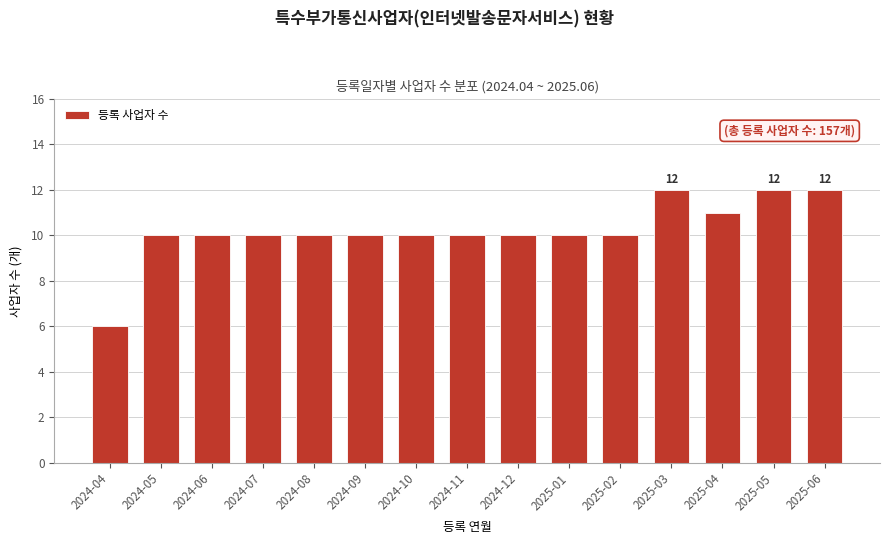

Reading left to right, list all the values displayed in this chart.

6	10	10	10	10	10	10	10	10	10	10	12	11	12	12